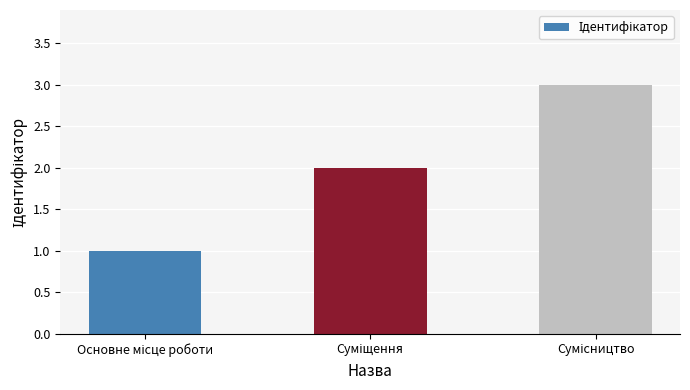

What is the greatest value displayed?

3